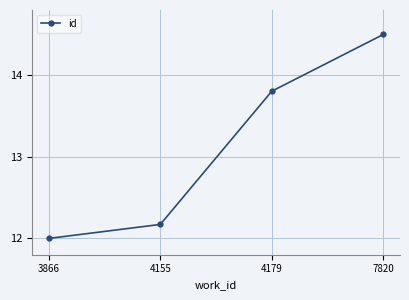

At which label is the value closest to 13?

4179